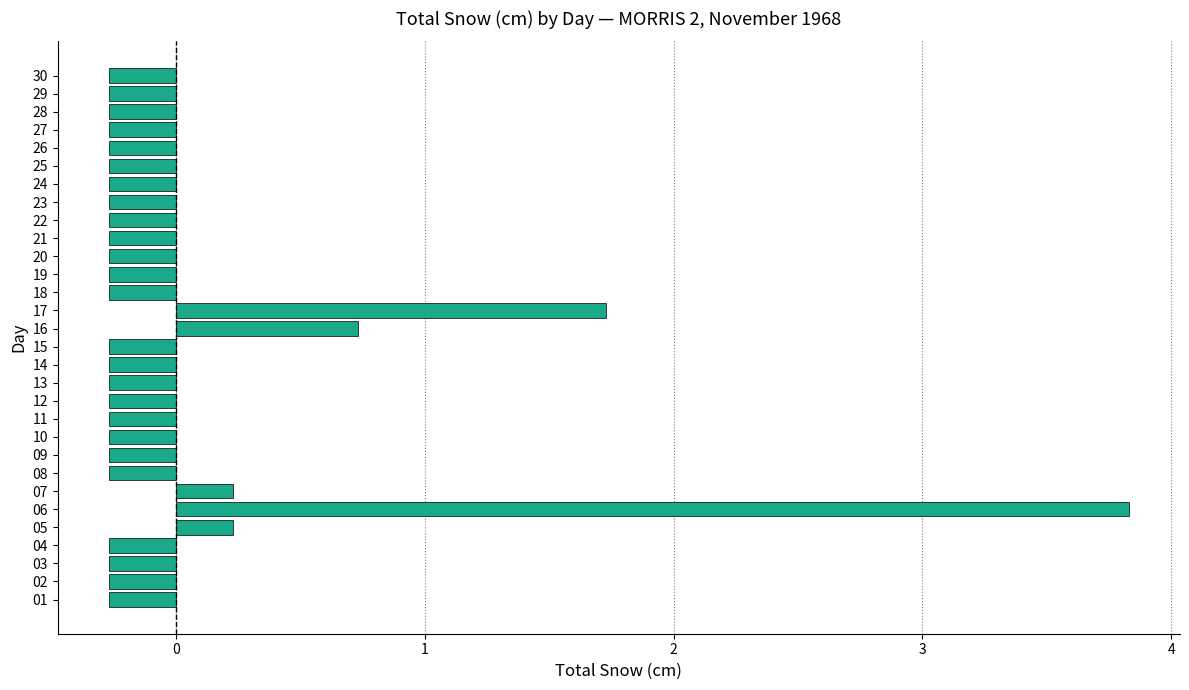

The value at 22 is -0.3. True or false?

True